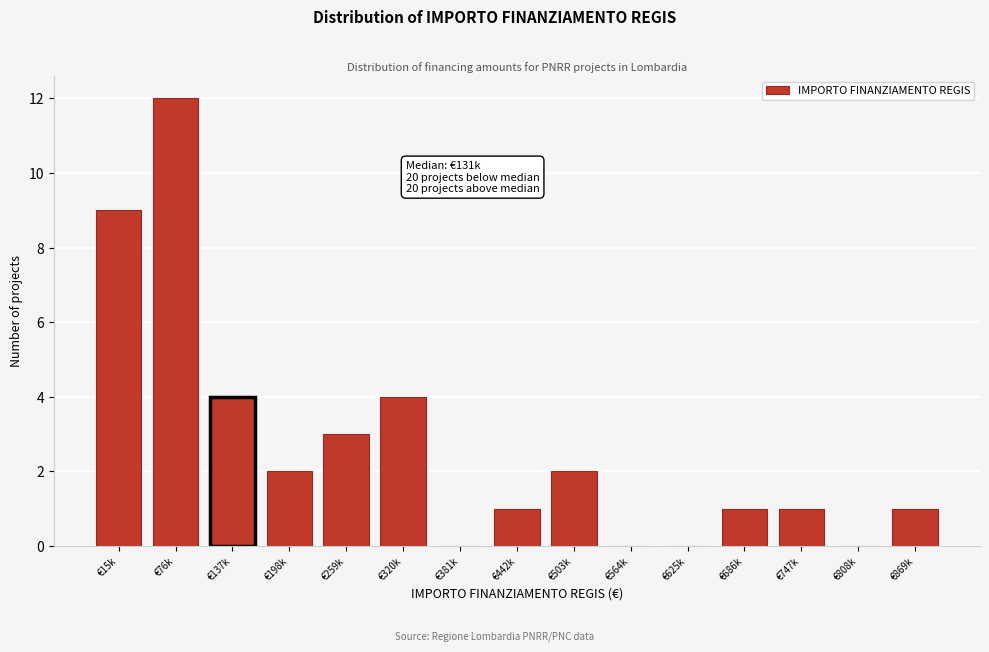

Reading left to right, what are all the values shown in this chart?

€15k=9	€76k=12	€137k=4	€198k=2	€259k=3	€320k=4	€381k=0	€442k=1	€503k=2	€564k=0	€625k=0	€686k=1	€747k=1	€808k=0	€869k=1